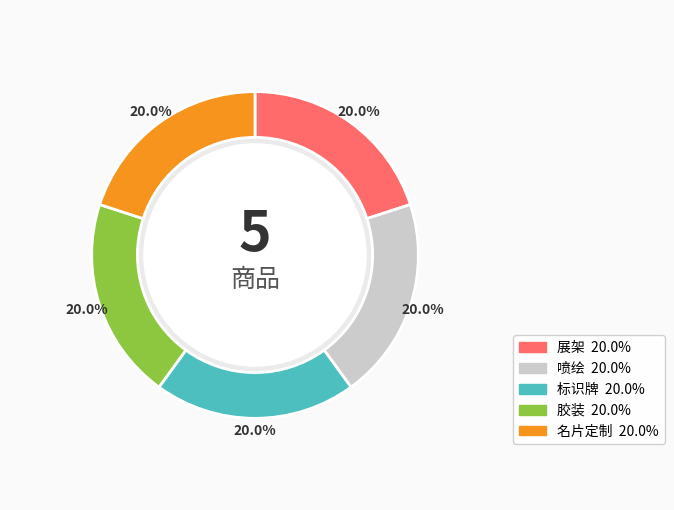

How many slices are in this pie chart?

5